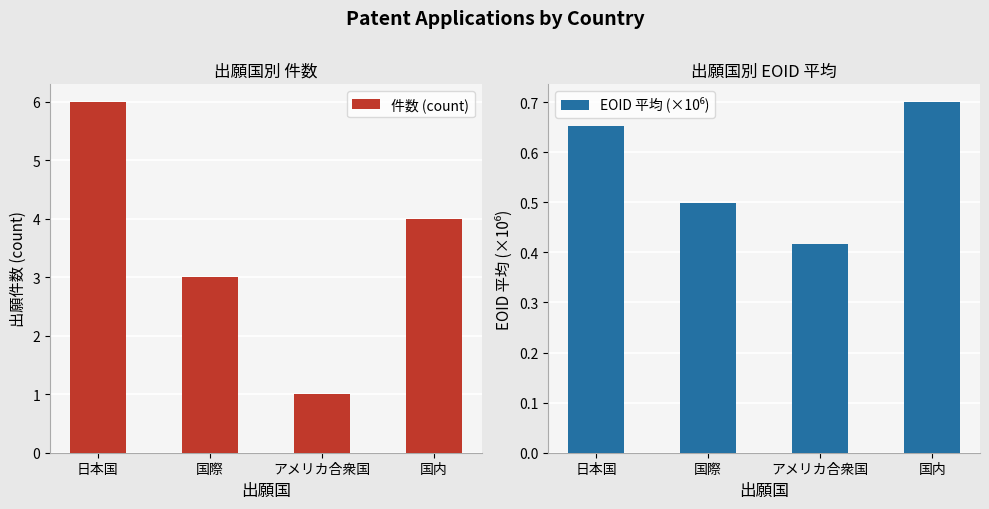

Reading right to left, what are all the values shown in this chart?

件数 (count): 国内=4.0	アメリカ合衆国=1.0	国際=3.0	日本国=6.0
EOID 平均 (×10⁶): 国内=0.7	アメリカ合衆国=0.4	国際=0.5	日本国=0.7